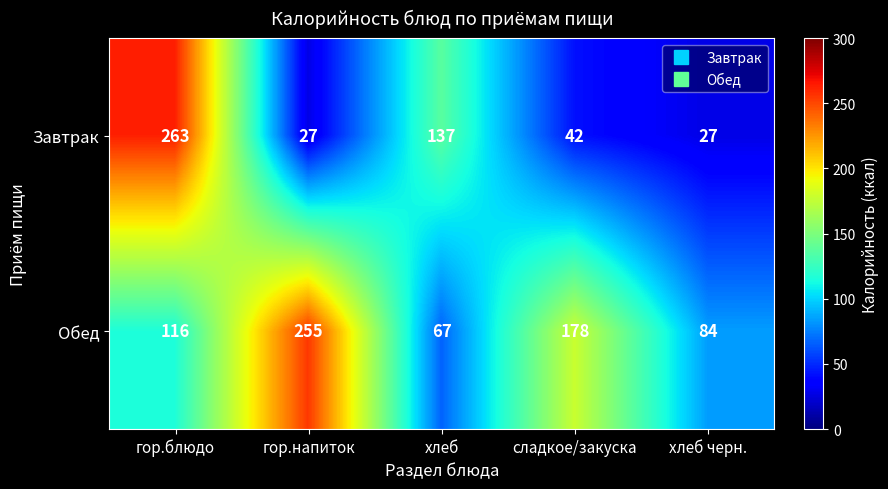

Which series has the largest total across all categories?

Обед